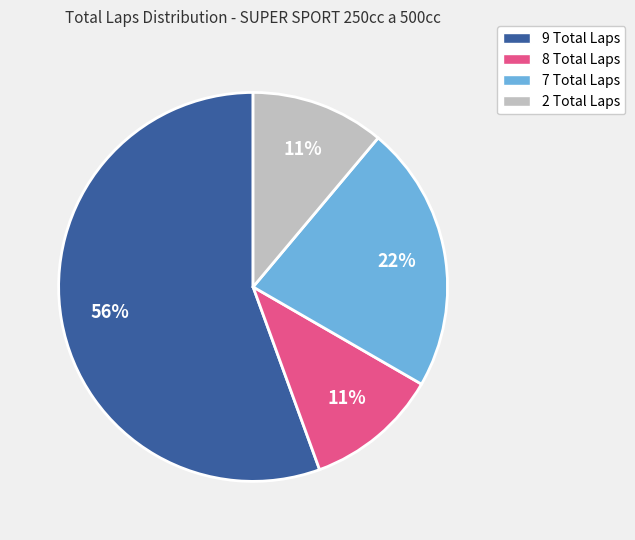

To the nearest percent, what is the average slice percentage?

25%